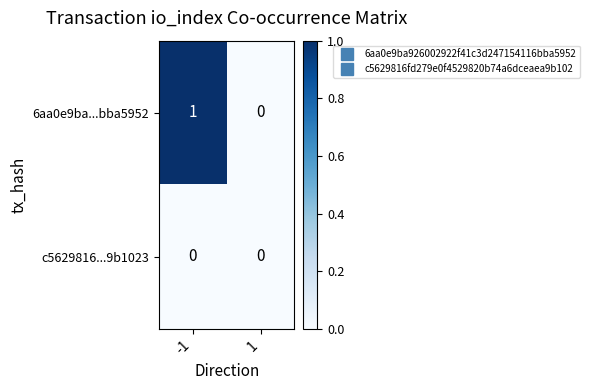

Reading left to right, what are all the values shown in this chart?

6aa0e9ba...bba5952: -1=1	1=0
c5629816...9b1023: -1=0	1=0